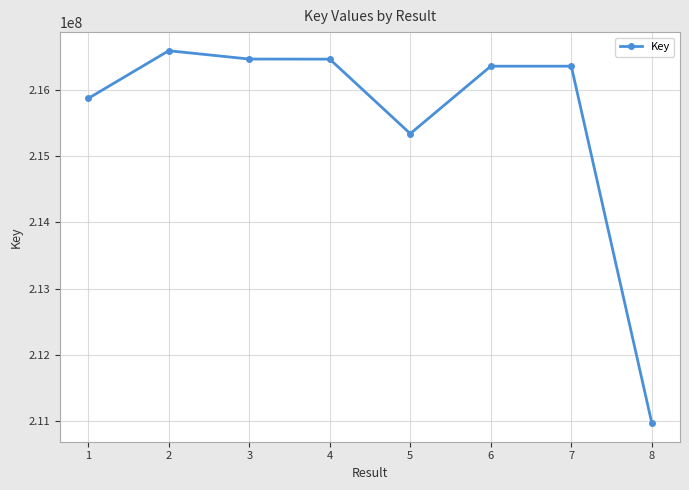

What is the difference between the second highest and second lowest values?

1125061